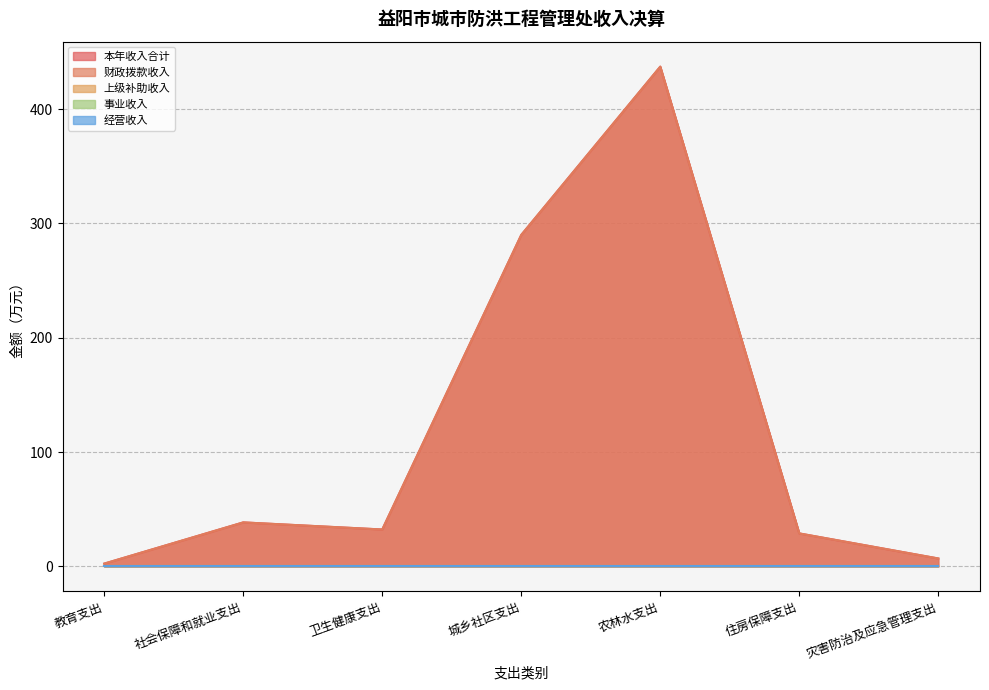

Between 教育支出 and 灾害防治及应急管理支出, which series saw the biggest shift?

本年收入合计